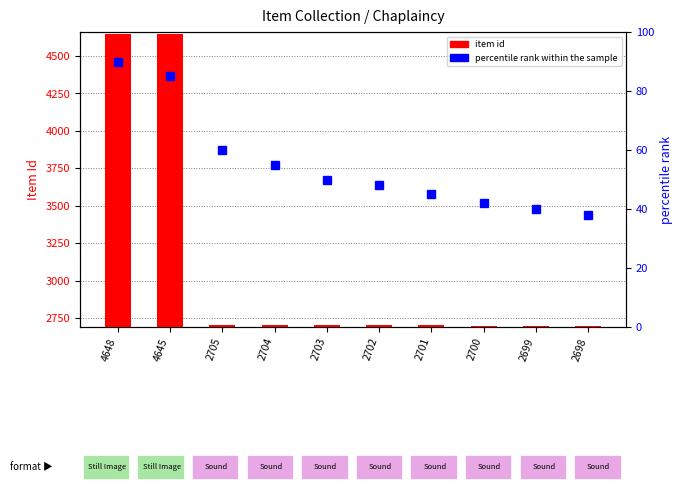

At which label does percentile rank within the sample reach its peak?

4648